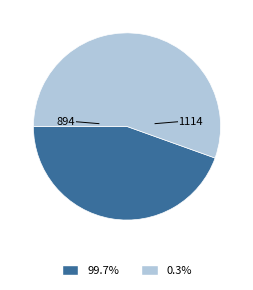

True or false: 894 accounts for 36% of the total.

False